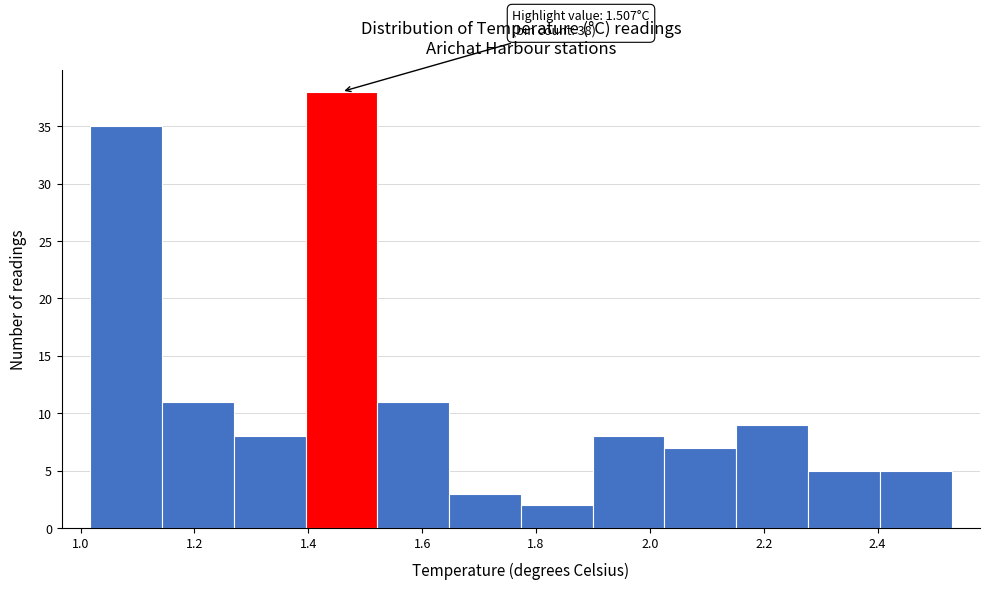

Which range on the x-axis has the tallest bar?

1.40 to 1.52